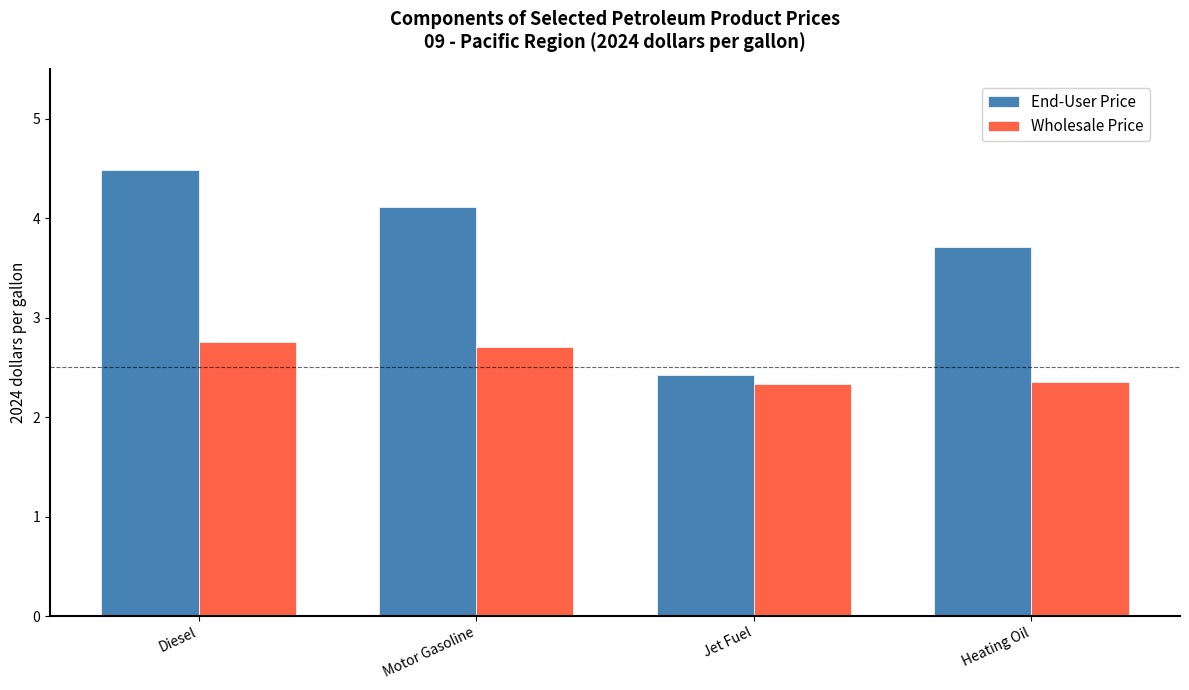

At which label does End-User Price reach its minimum?

Jet Fuel